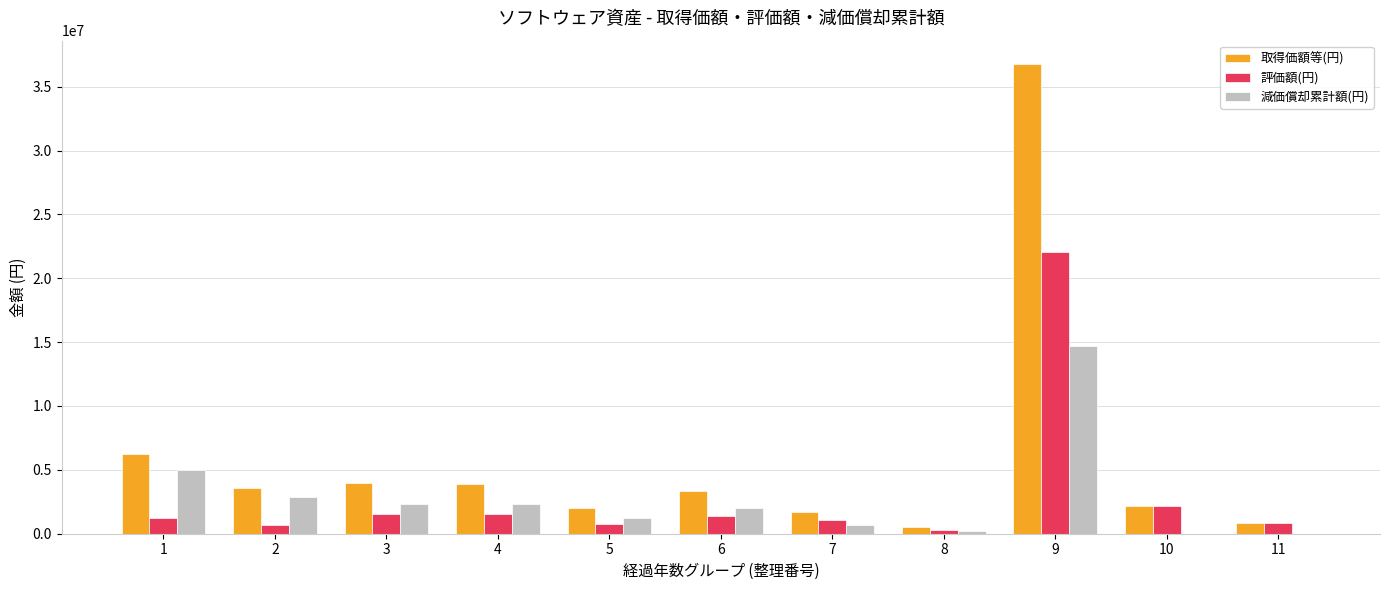

What is the maximum value shown in the chart?

36762000